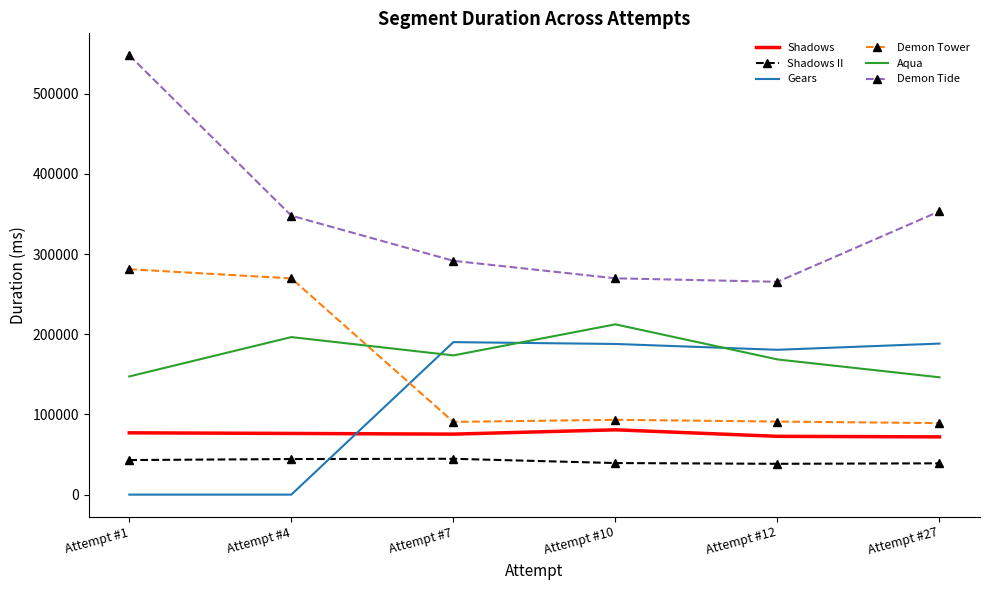

At which label does Shadows first exceed 76282?

Attempt #1